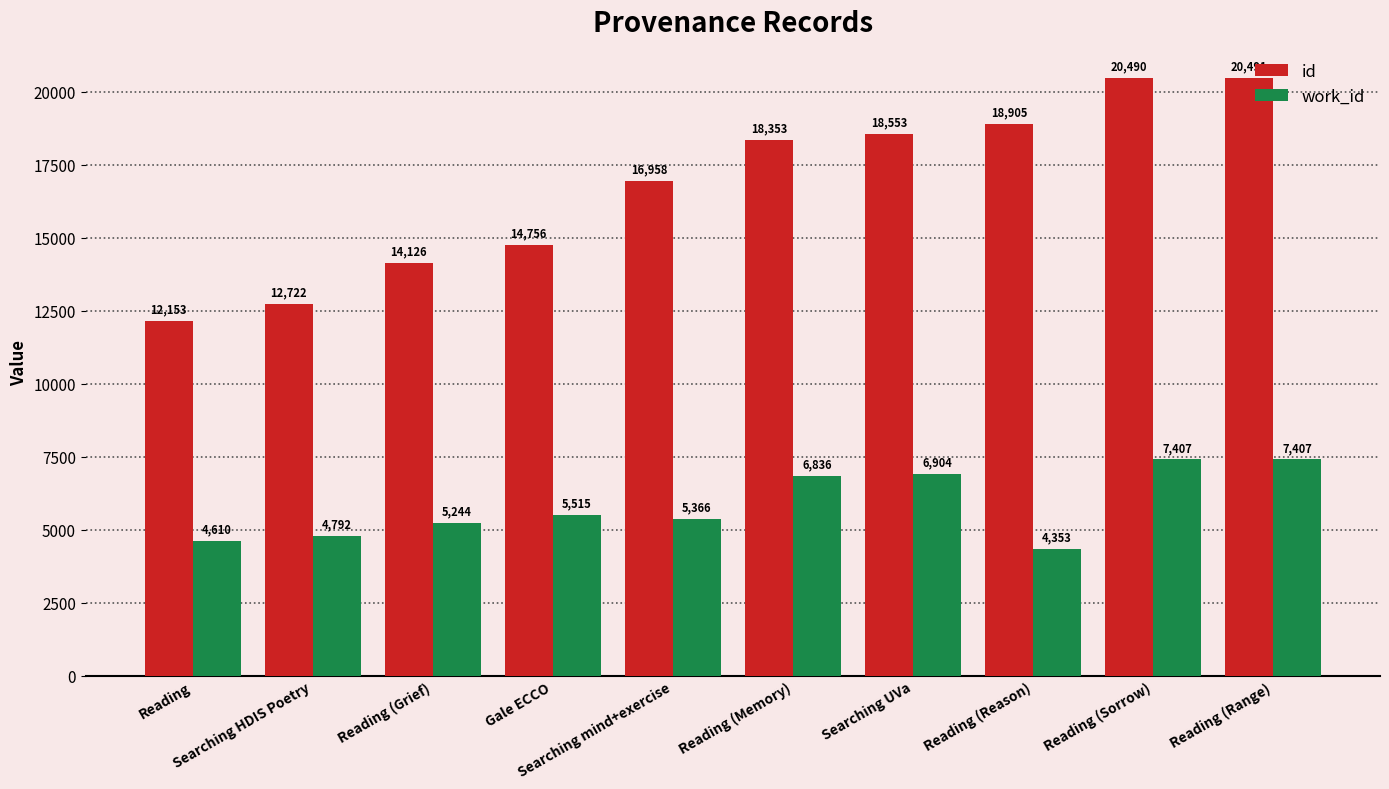

At which category does the chart reach its minimum across all series?

Reading (Reason)